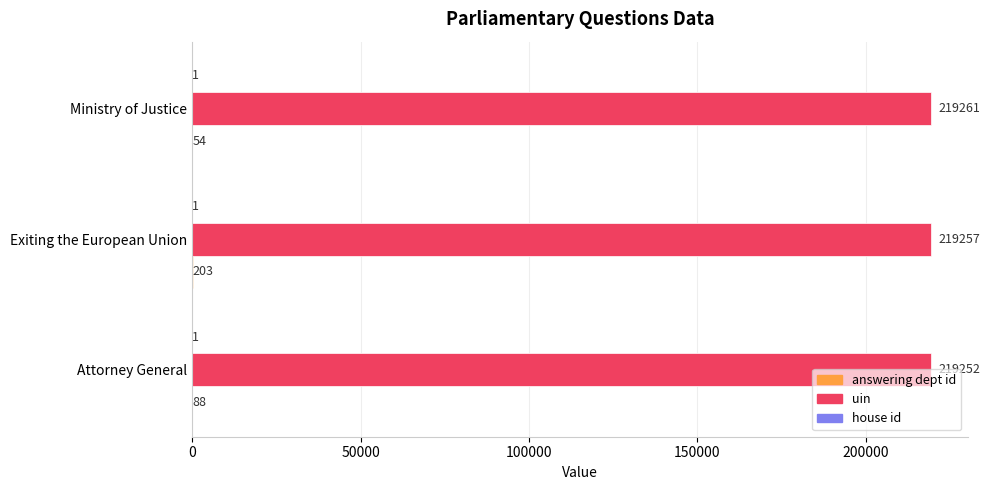

The uin series shows 219261 at Ministry of Justice. True or false?

True